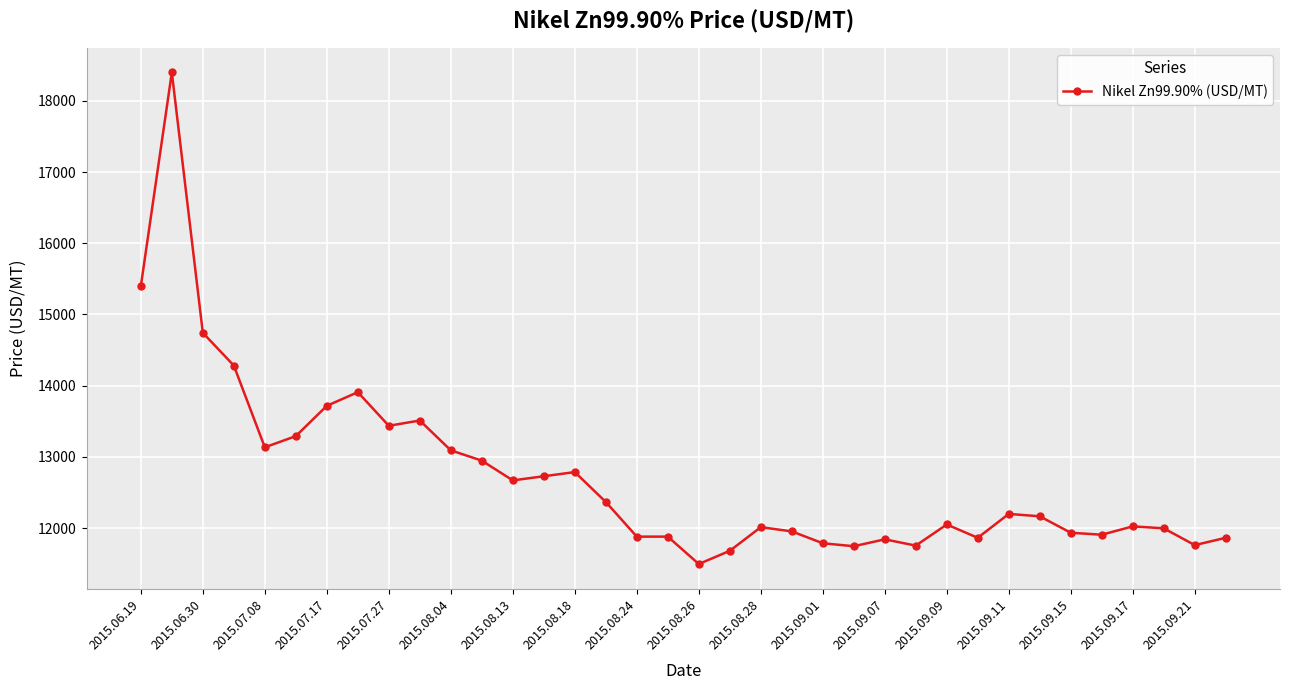

What is the sum of all values?

458213.9